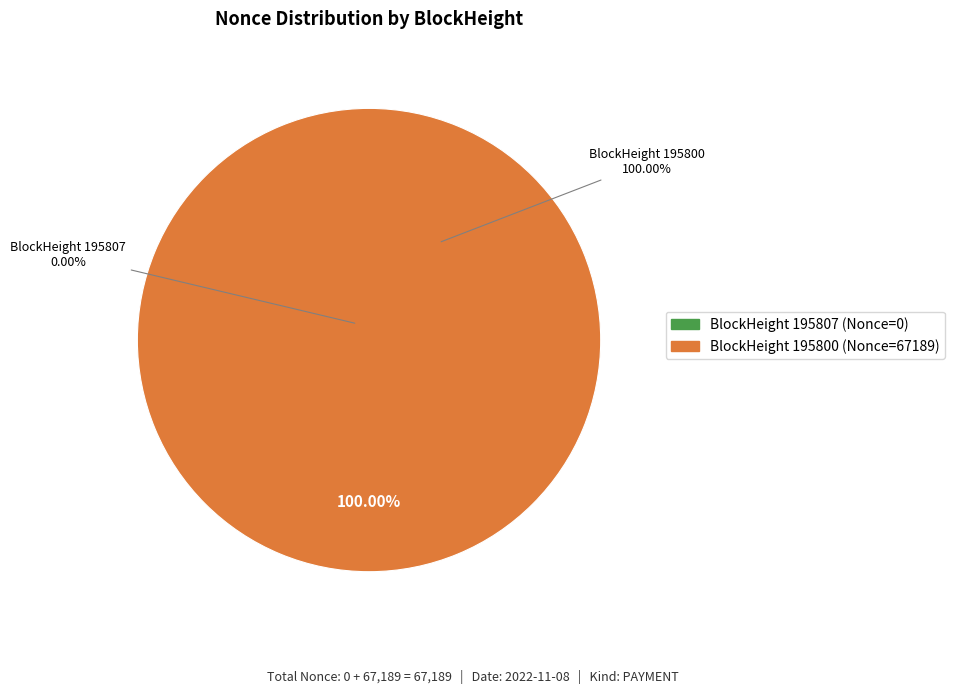

Which category has the smallest portion of the pie?

195807